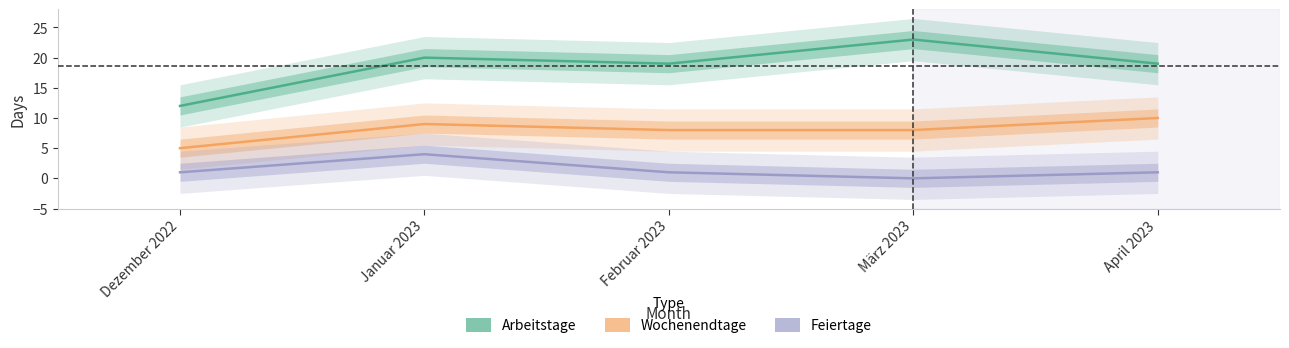

True or false: Arbeitstage and Wochenendtage intersect in this chart.

False